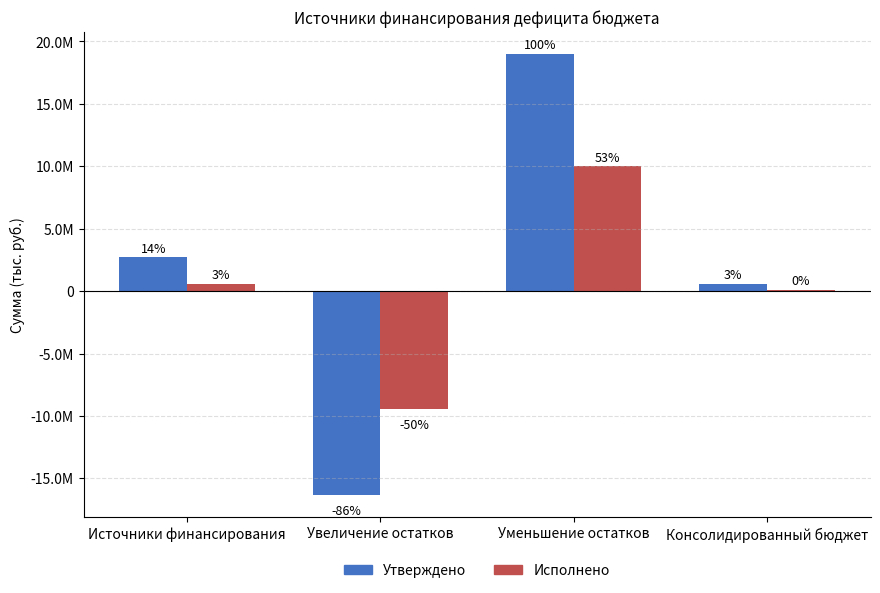

What position from the right is Источники финансирования?

4